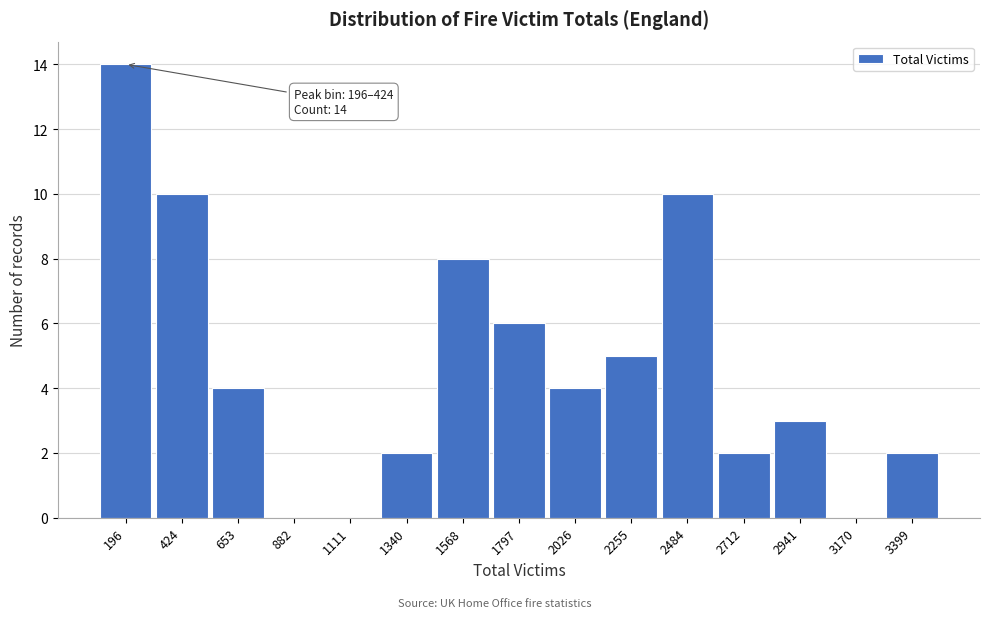

Reading right to left, extract all data points from this chart.

3399=2	3170=0	2941=3	2712=2	2484=10	2255=5	2026=4	1797=6	1568=8	1340=2	1111=0	882=0	653=4	424=10	196=14